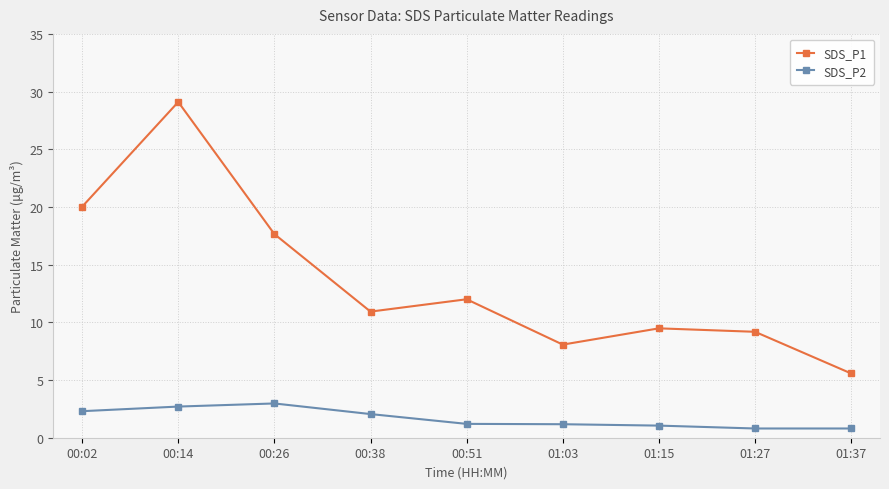

The SDS_P1 series shows 12.0 at 00:51. True or false?

True